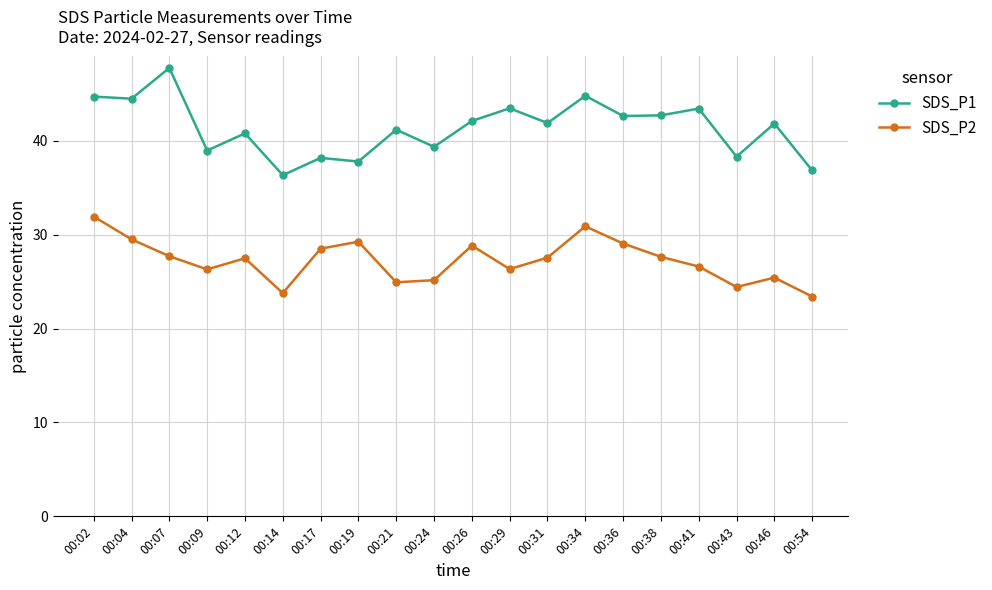

True or false: SDS_P2 and SDS_P1 intersect in this chart.

False